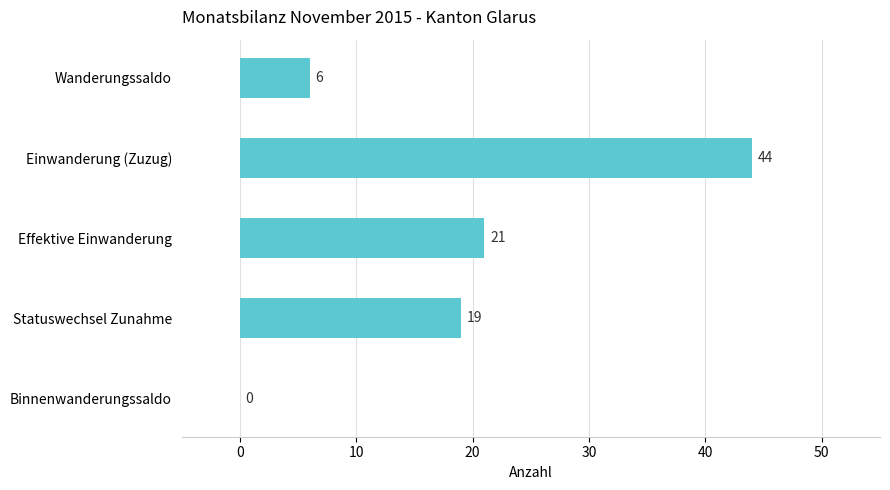

What is the maximum value shown in the chart?

44